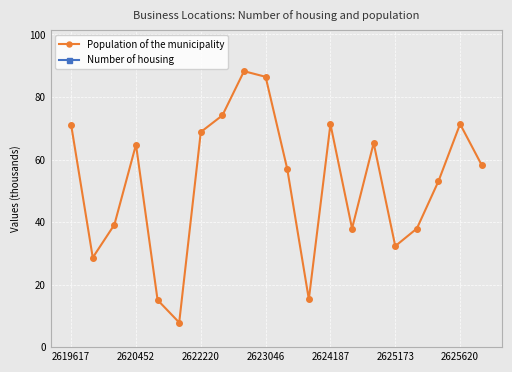

List the series in order of their overall mean, lowest first.

Population of the municipality, Number of housing